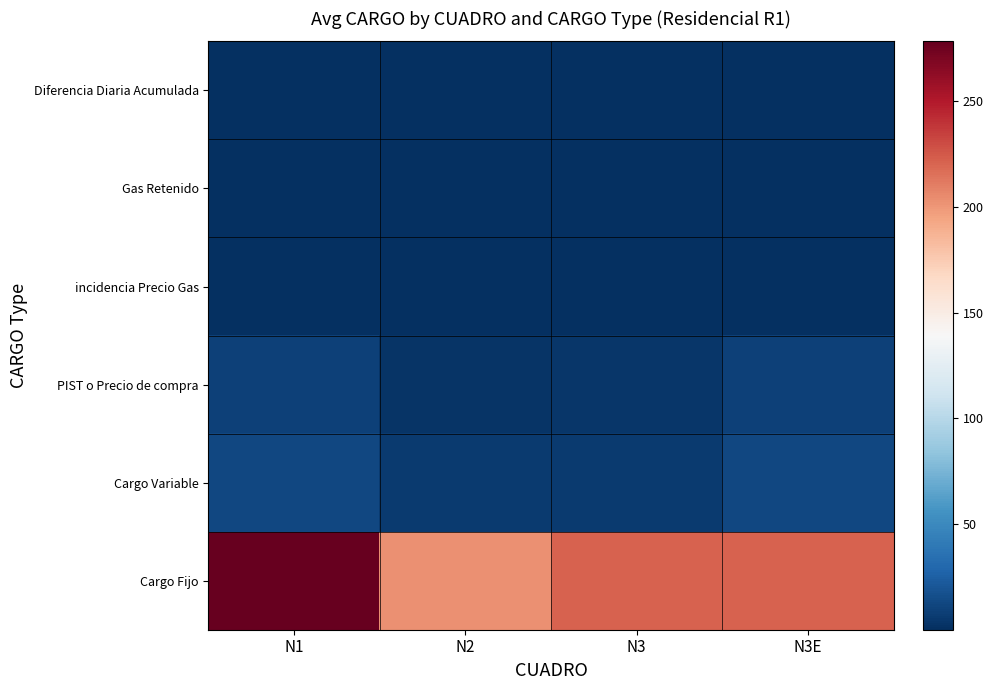

Which series has the largest total across all categories?

Cargo Fijo